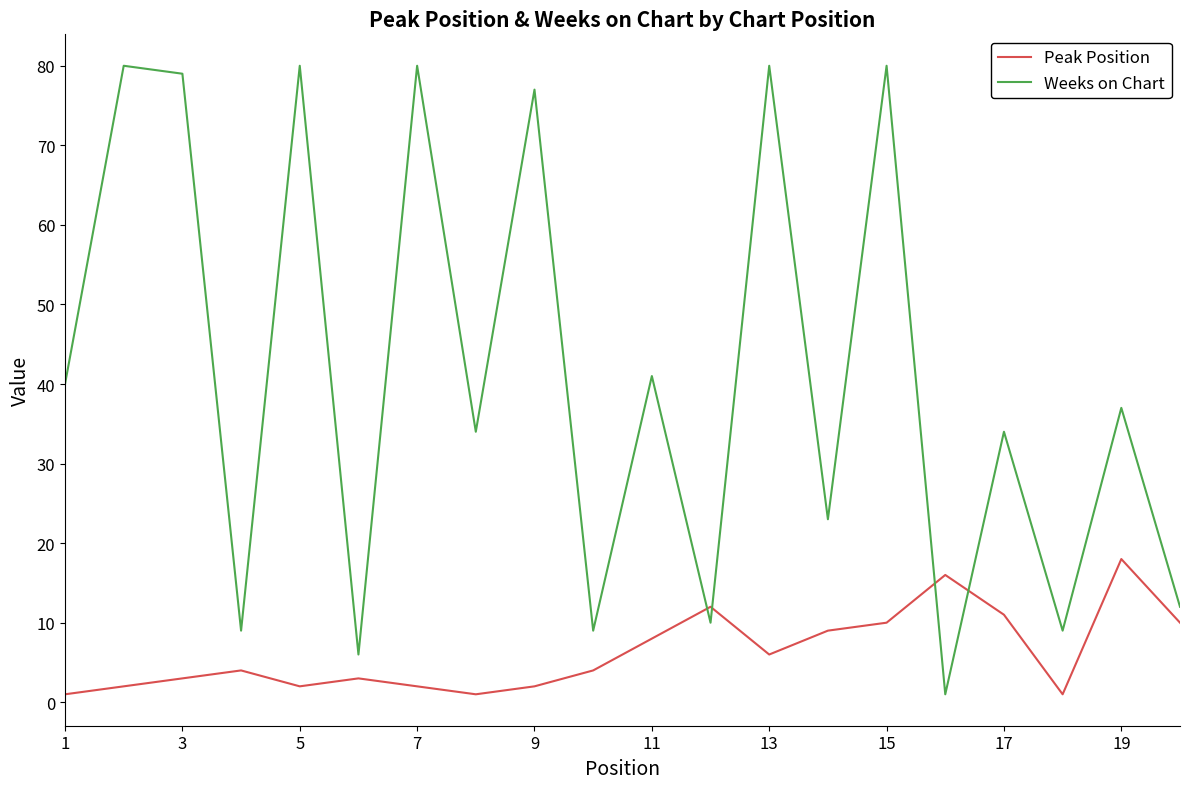

Which series has the largest range (max minus min)?

Weeks on Chart